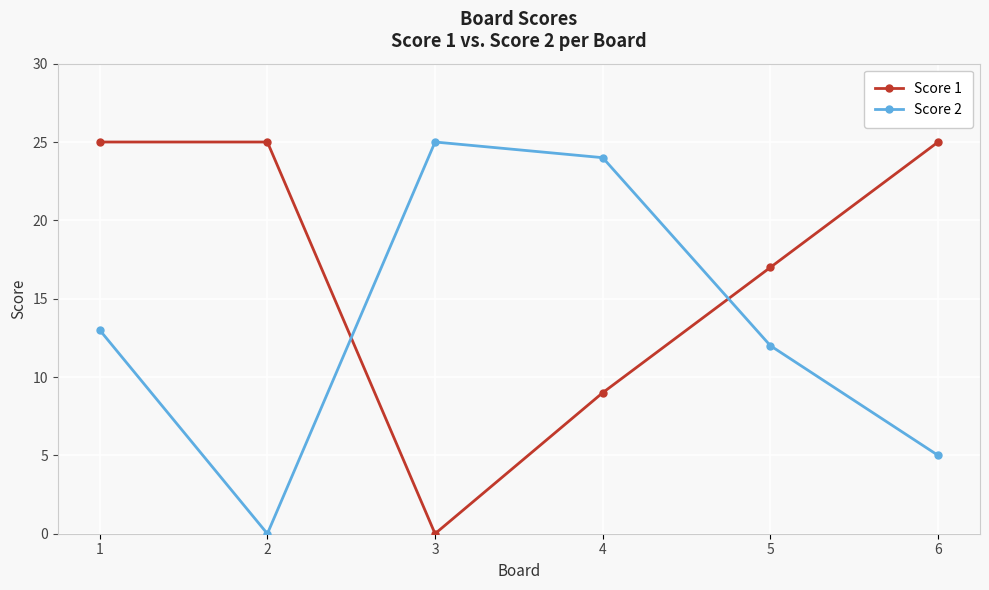

What is the difference between the maximum and minimum values in the Score 2 series?

25